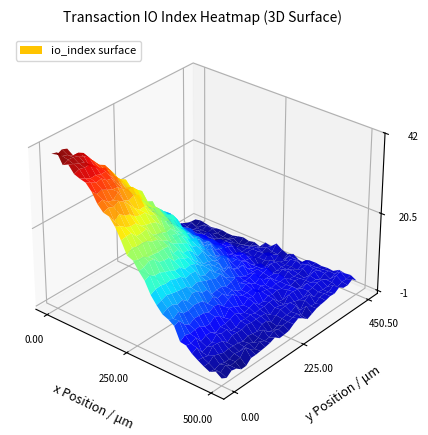

What is the approximate value of a552f76f at io_index?

40